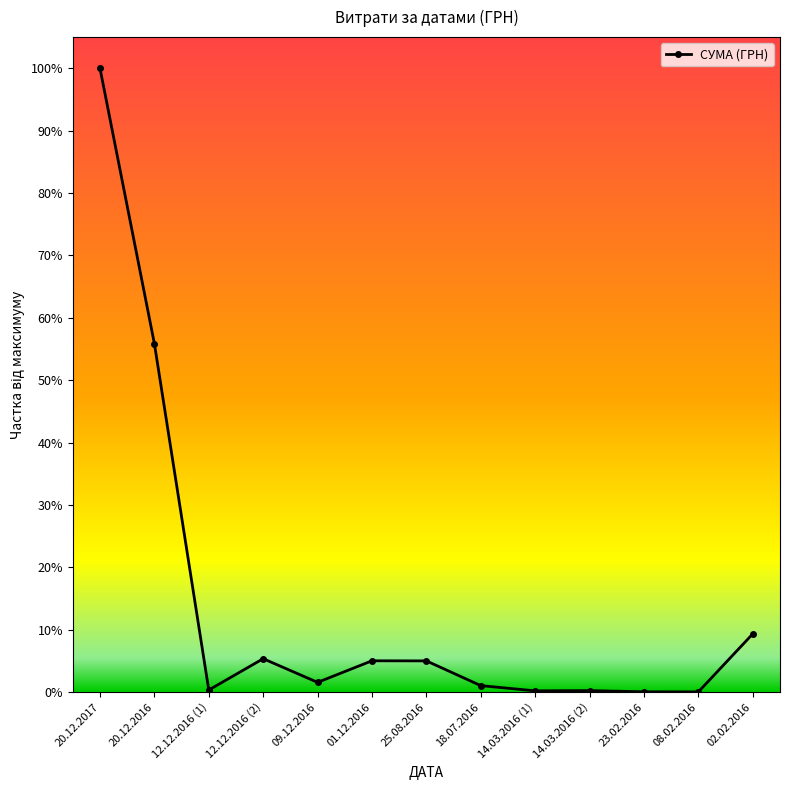

Does the chart have visible grid lines?

No